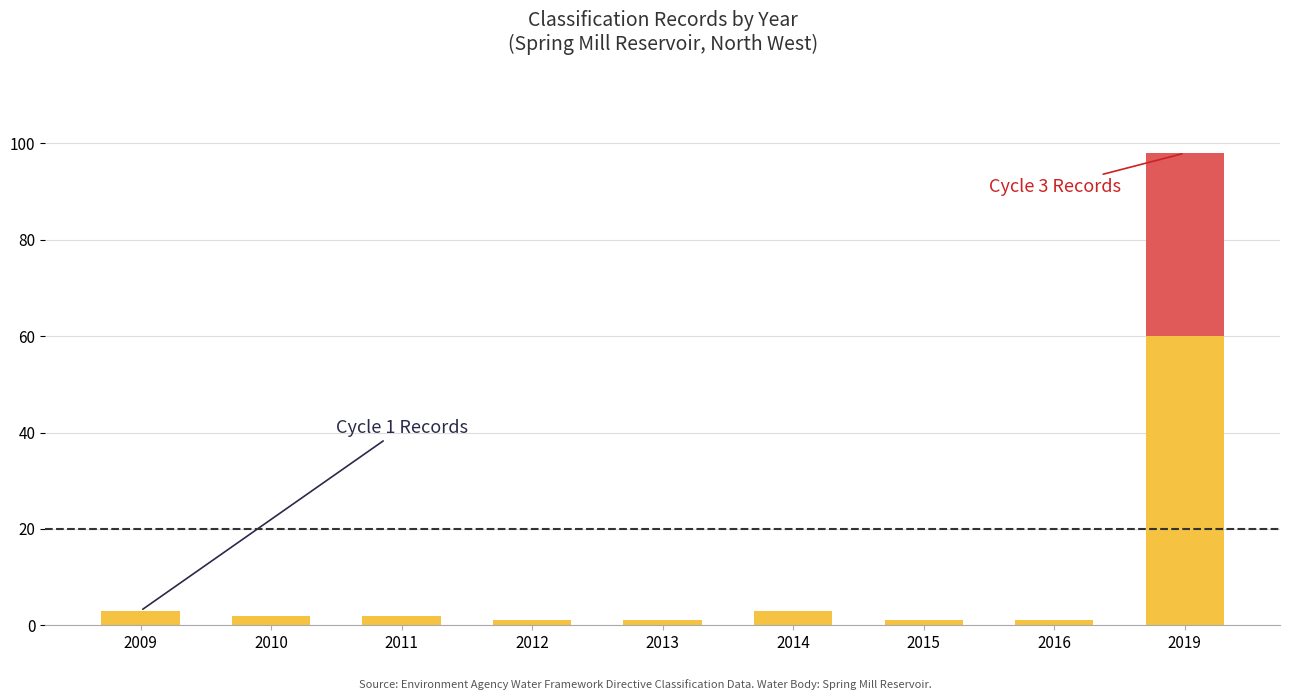

How many data points does each series have?

9